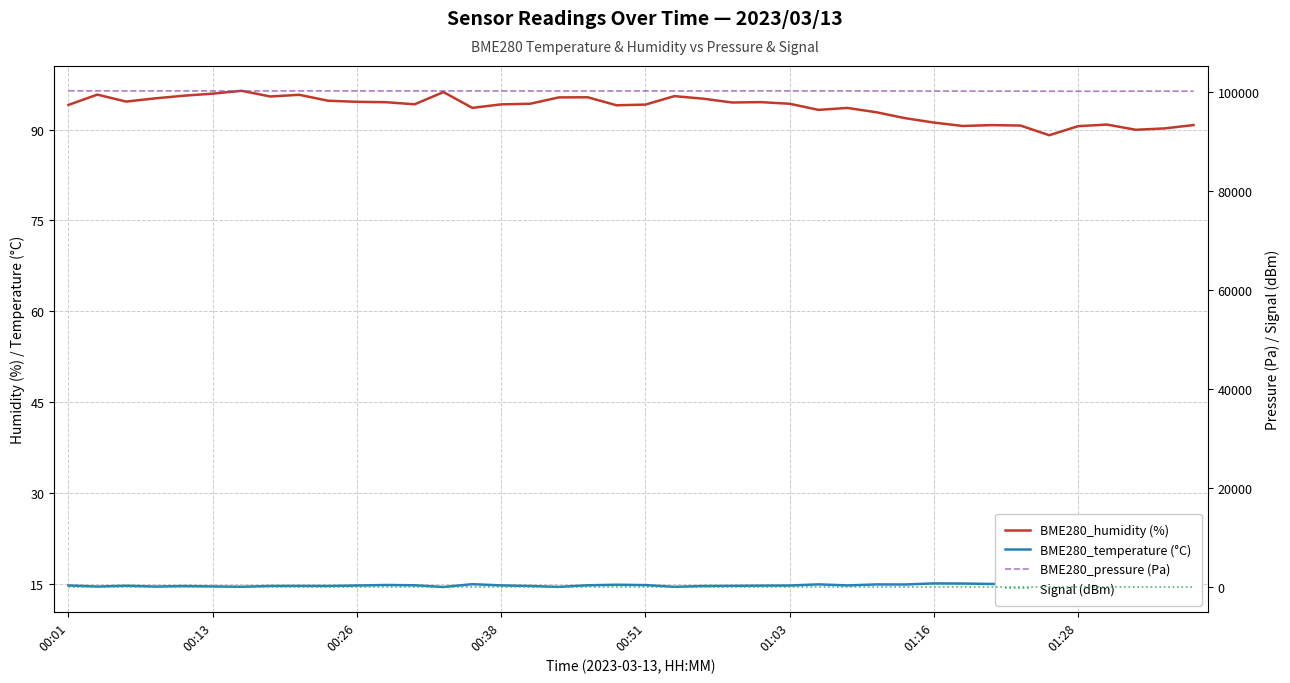

True or false: Signal (dBm) and BME280_temperature (°C) cross at least once.

False